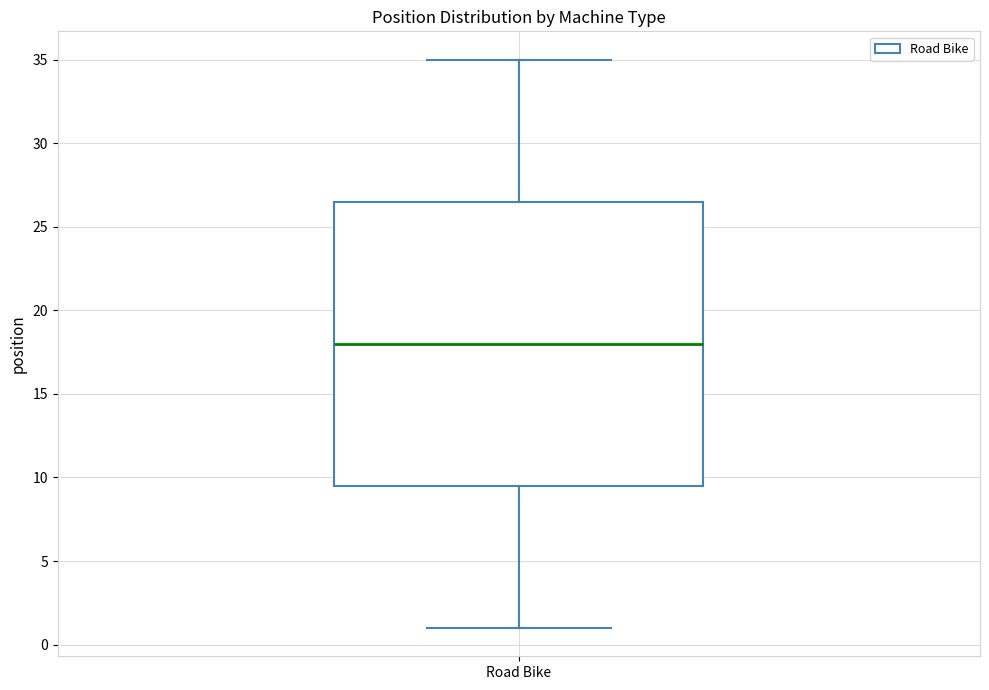

Read this box plot against the y-axis: the position of the median line, the range covered by the box, and the ends of both whiskers. The values are not printed on the chart, so give them approximately, as read against the axis.

median 18.0, box 9.5 to 26.5, whiskers 1.0 to 35.0